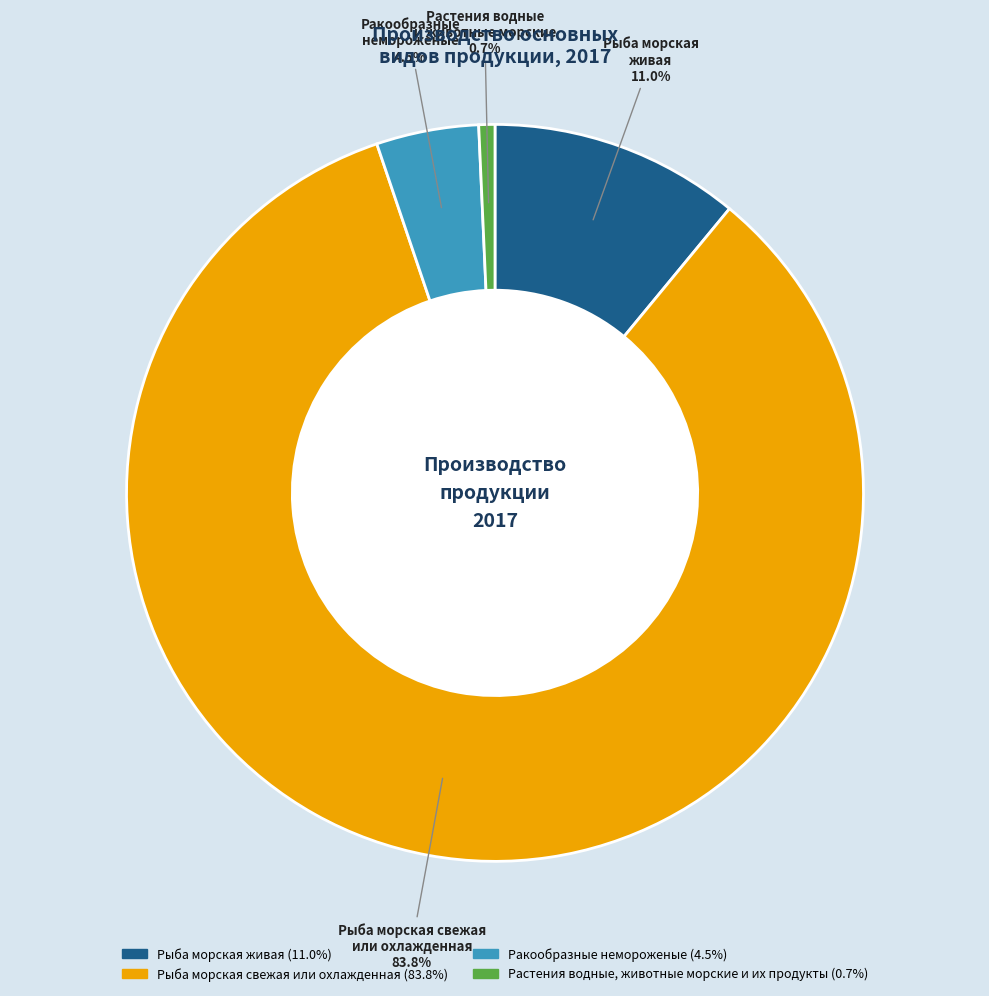

Is there a majority slice in this chart?

Yes